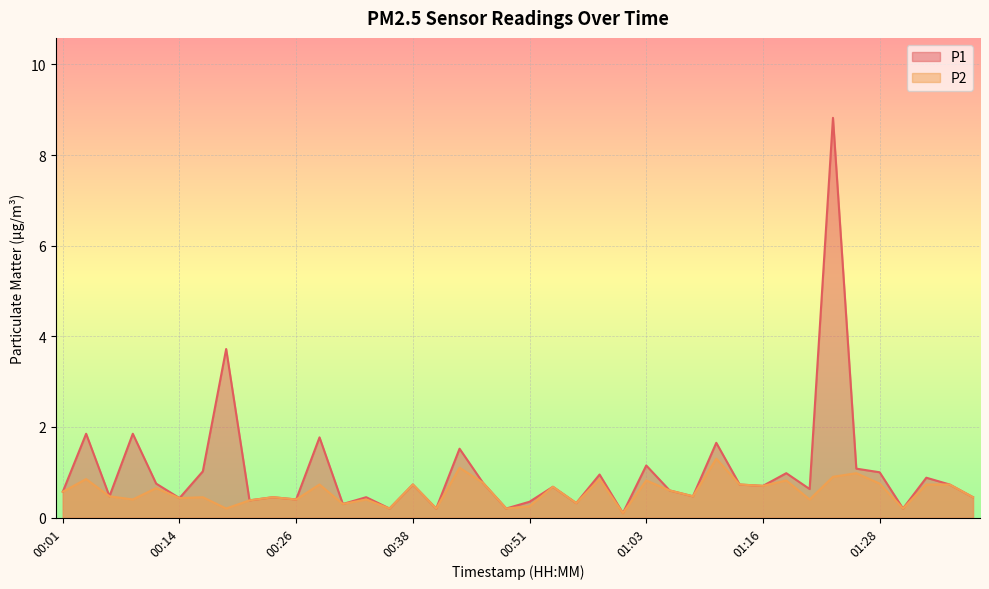

True or false: P1 and P2 cross at least once.

False